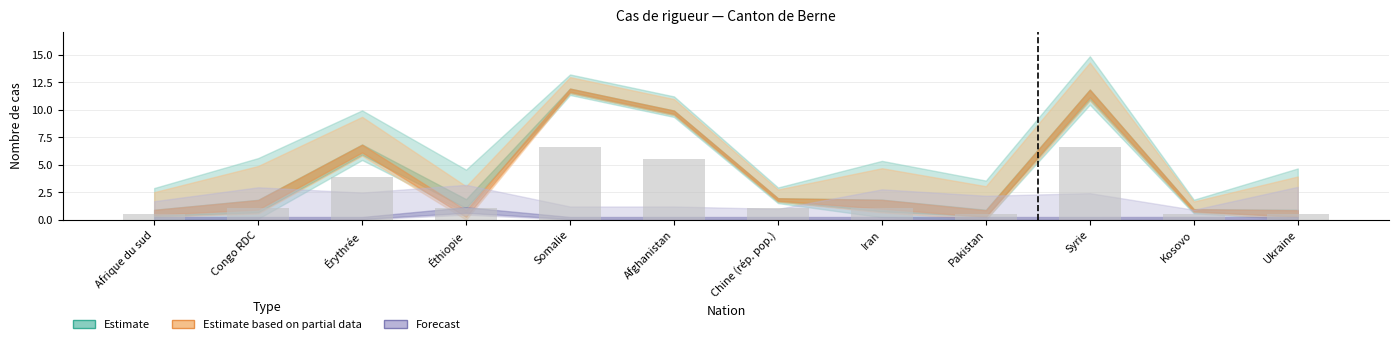

What is the change in value from Congo RDC to Afghanistan?

+4.4